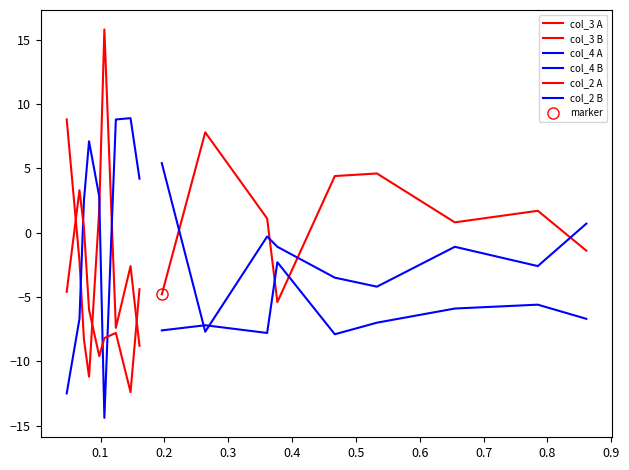

At which label is col_3 B closest to 1?

0.2